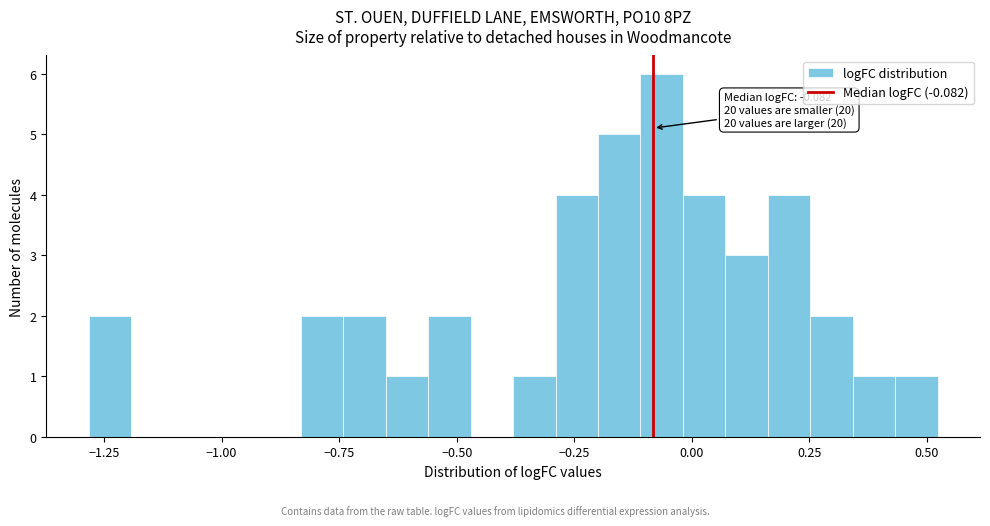

Around what value on the x-axis is the tallest bar? Give the approximate position of its centre, as read against the axis.

-0.05